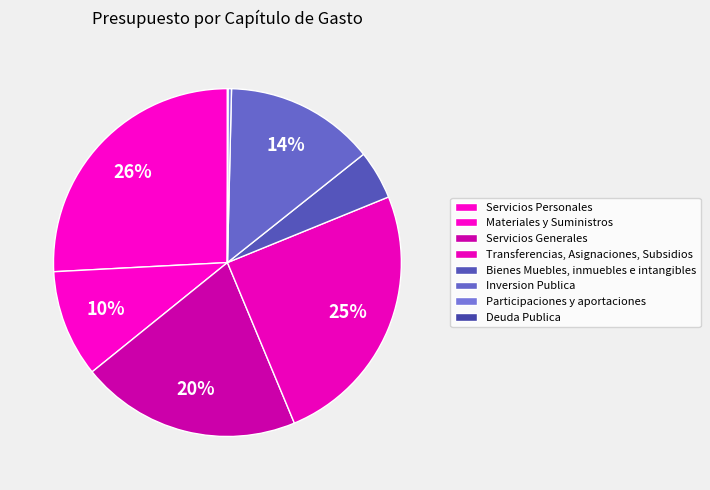

Which slice is the largest?

Servicios Personales